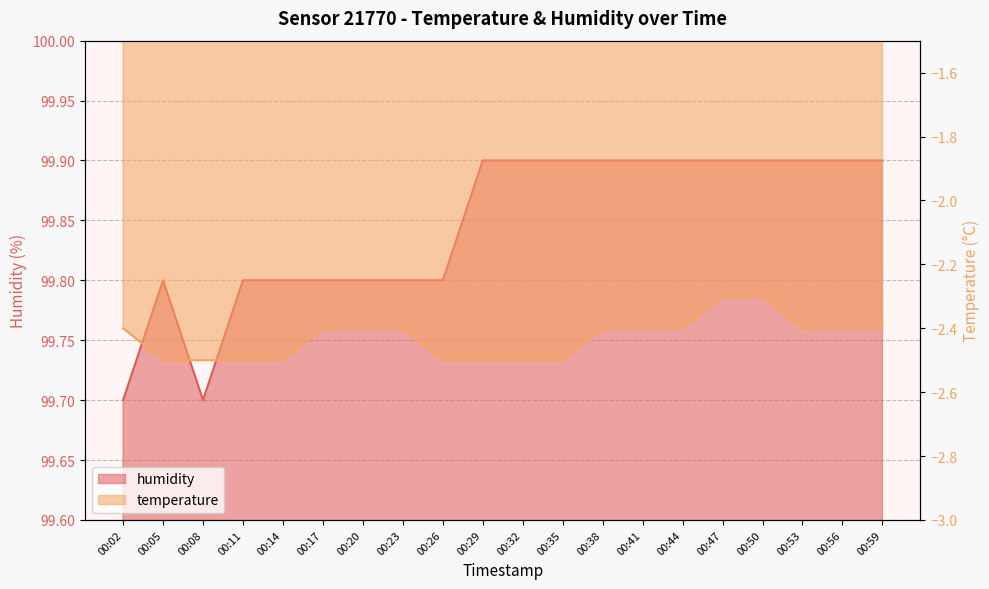

What are all the series names shown in the legend?

humidity, temperature